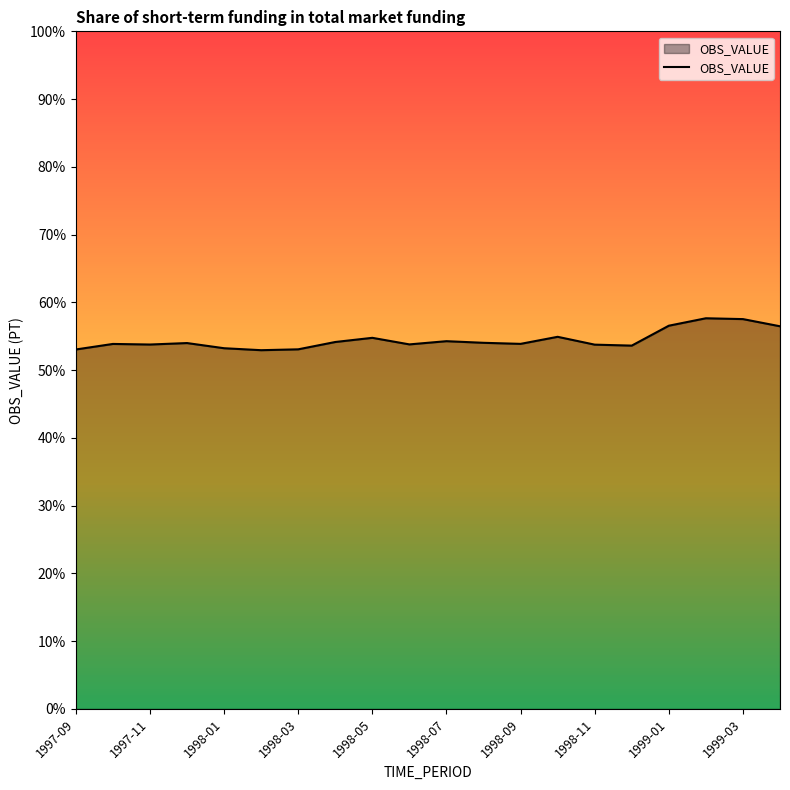

What is the greatest value displayed?

57.7